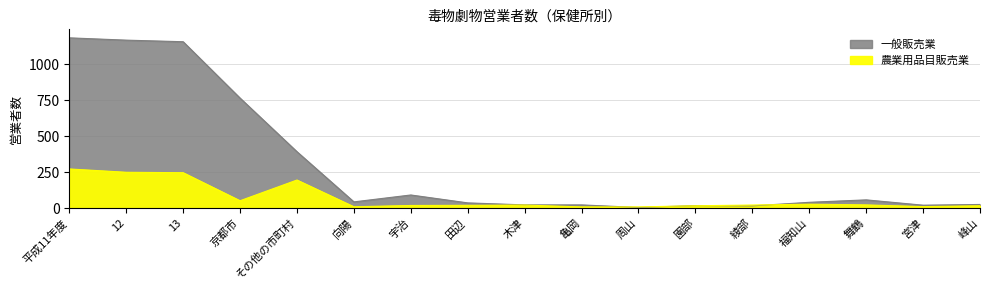

What position from the right is その他の市町村?

13